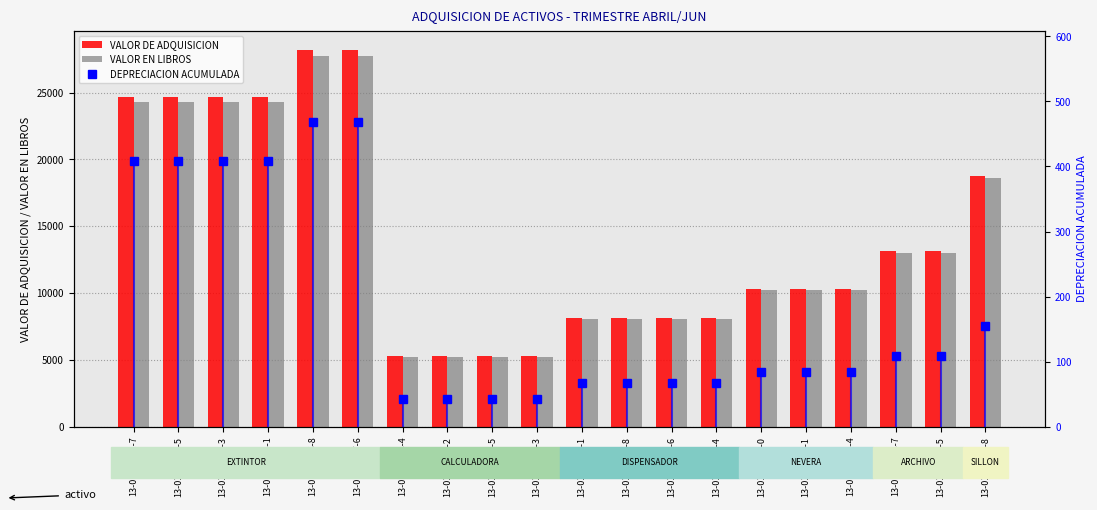

What is the difference between the DEPRECIACION ACUMULADA values at 13-01-08460-1 and 13-01-08452-1?

18.0